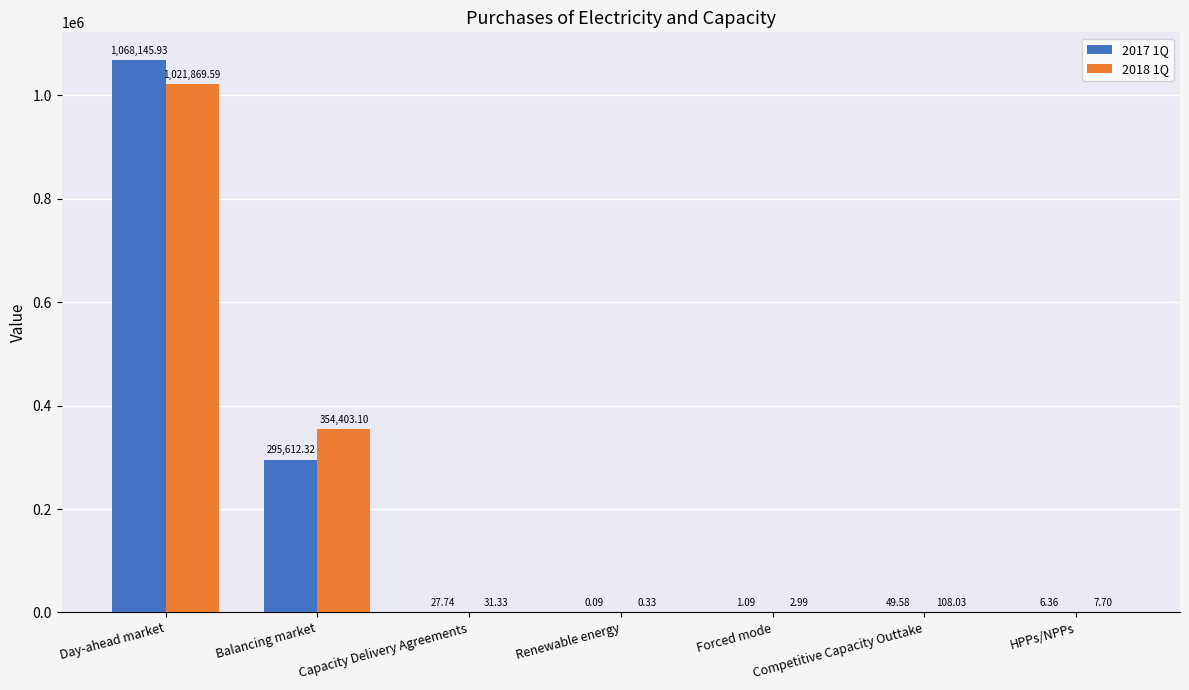

What is the sum of all 2018 1Q values?

1376423.1